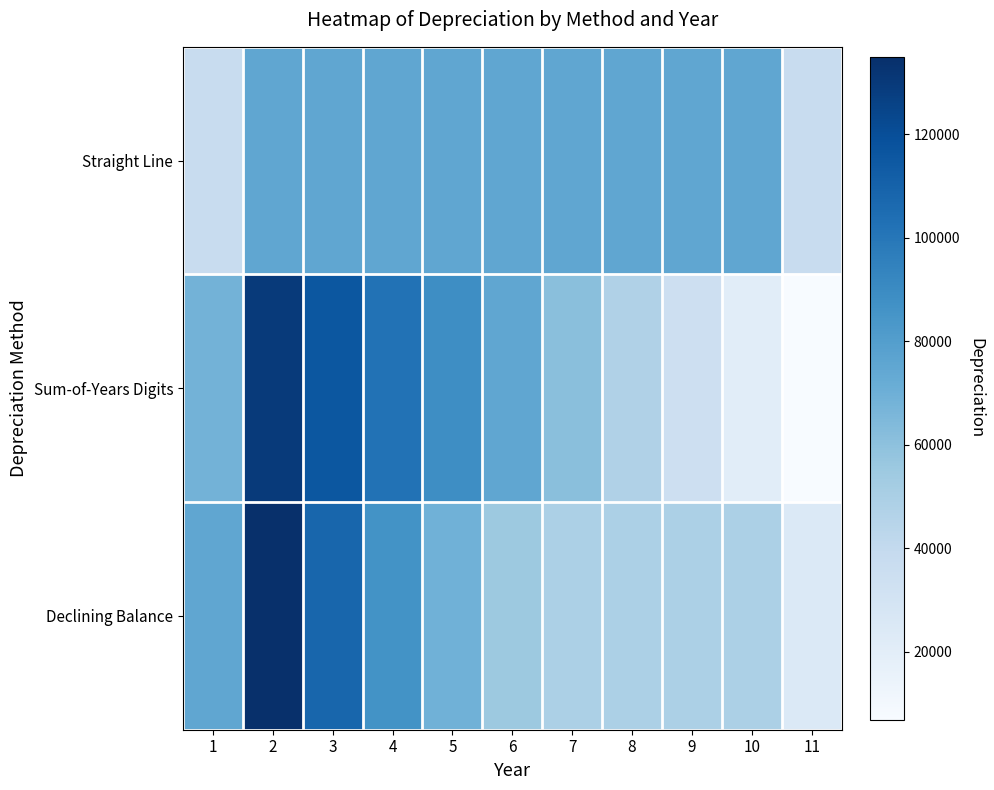

How many data points does each series have?

11